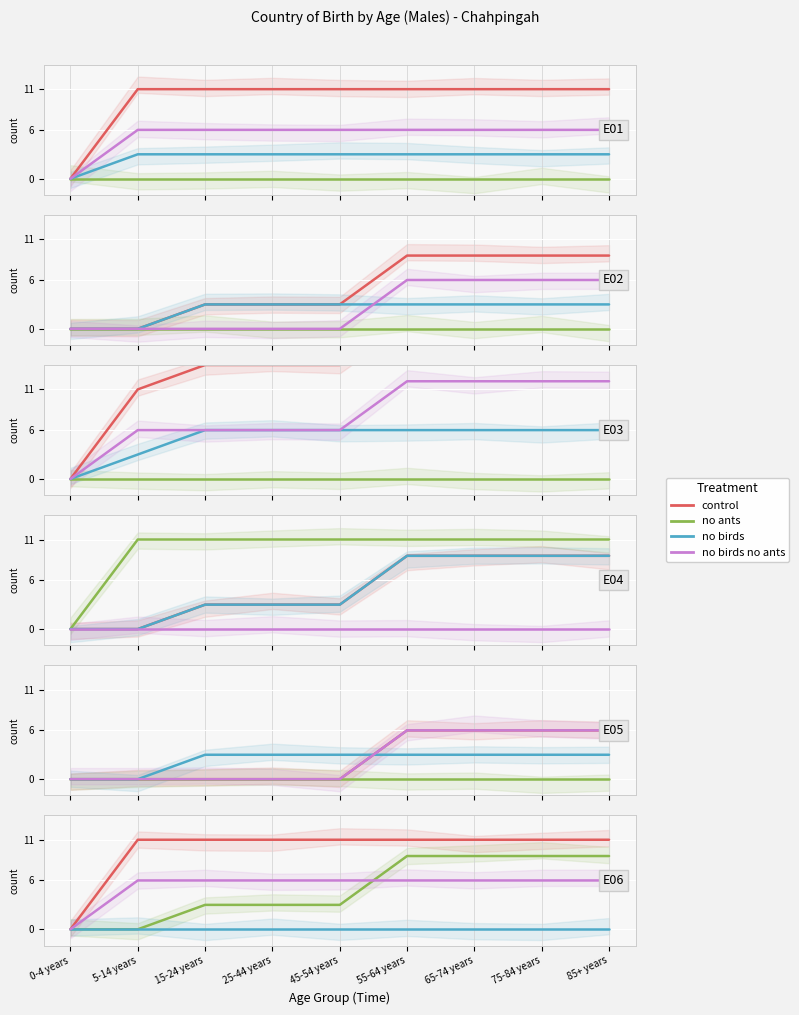

True or false: no ants has more than 1 interior local peaks.

False